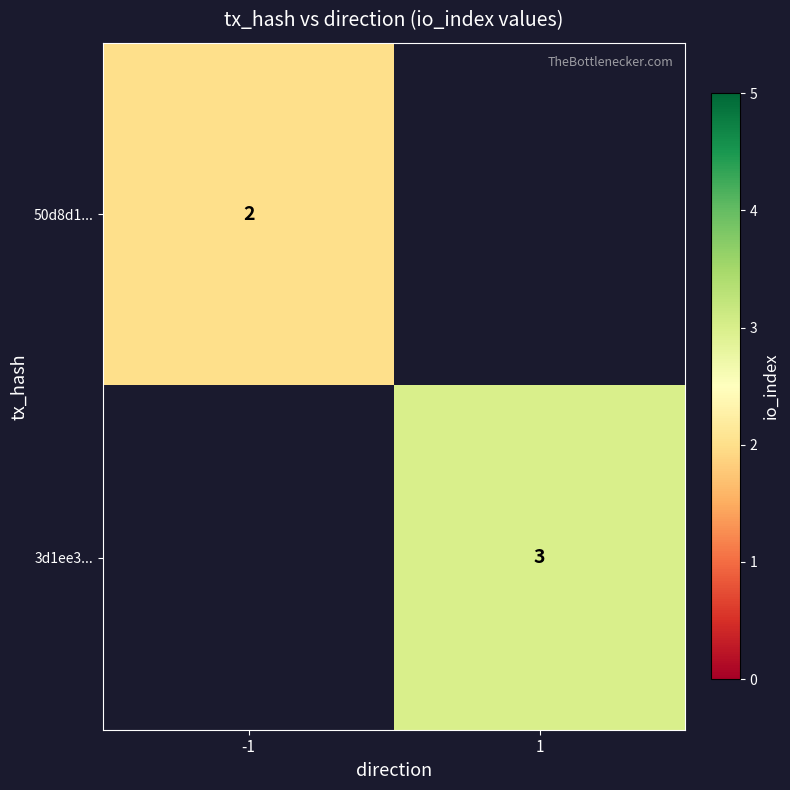

The 3d1ee3... series shows 3 at 1. True or false?

True